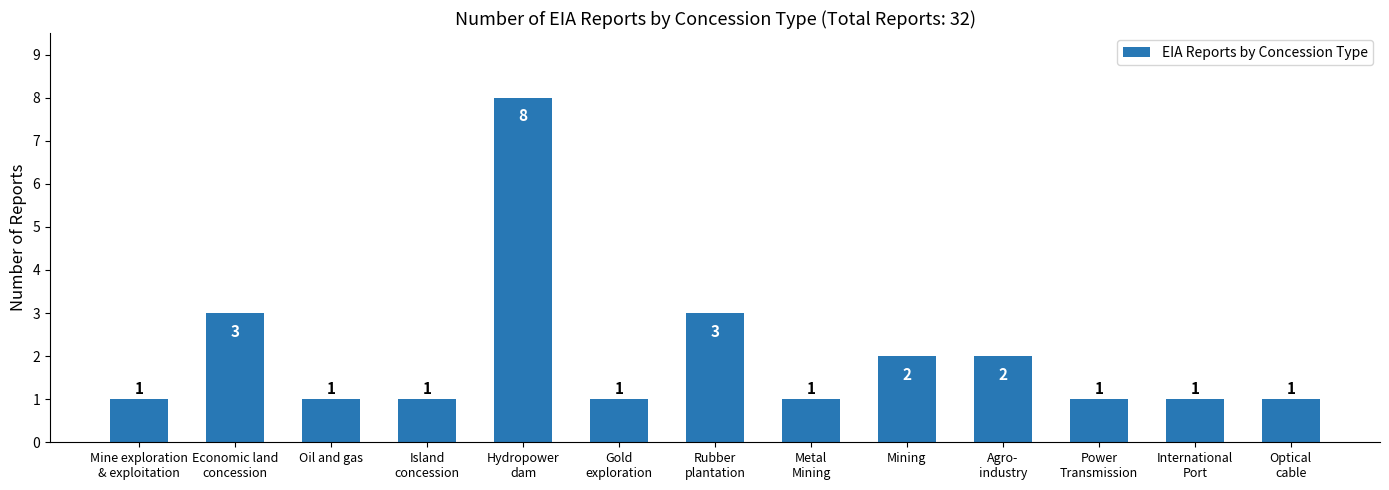

How many series are shown in this chart?

1